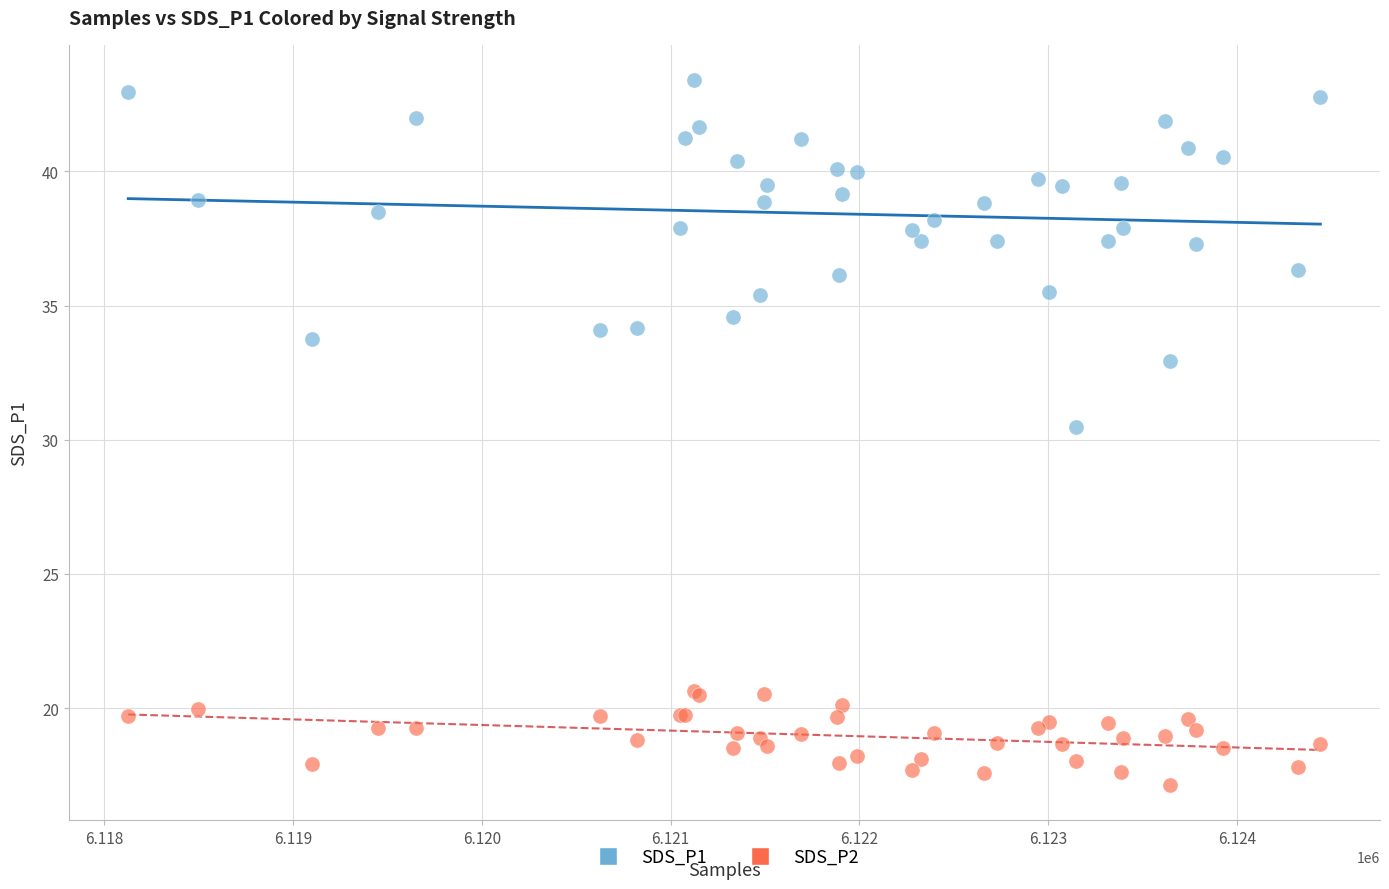

Which series contains the highest Y value?

SDS_P1